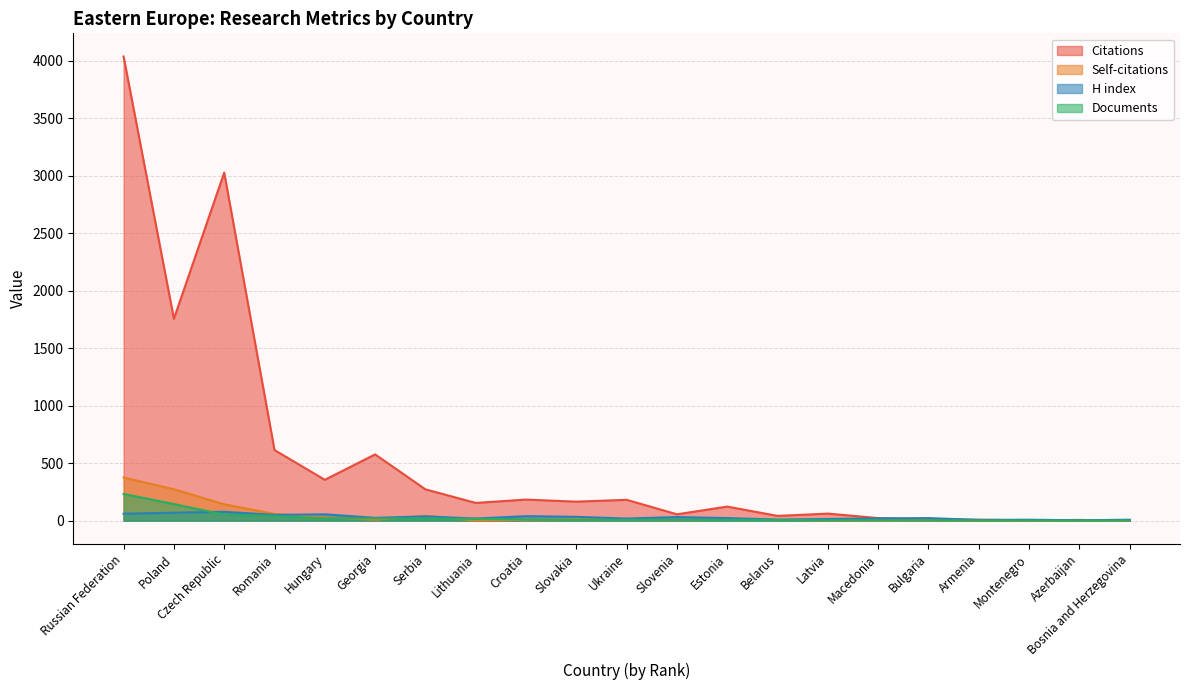

How many positive values does the Citations series have?

20